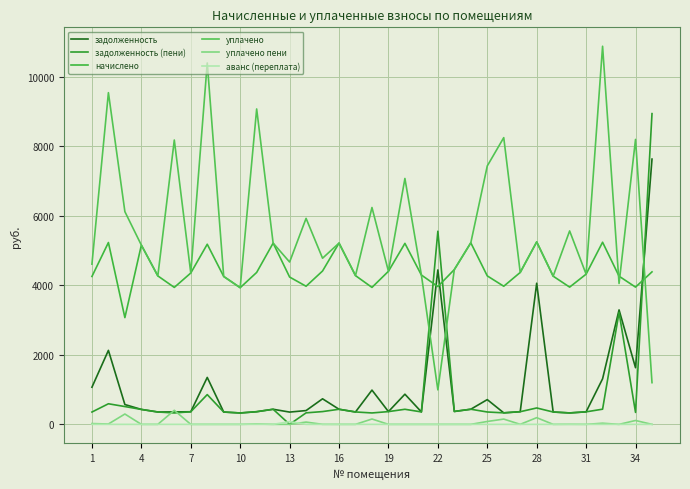

What is the difference between the second highest and second lowest values in the задолженность series?

4115.1